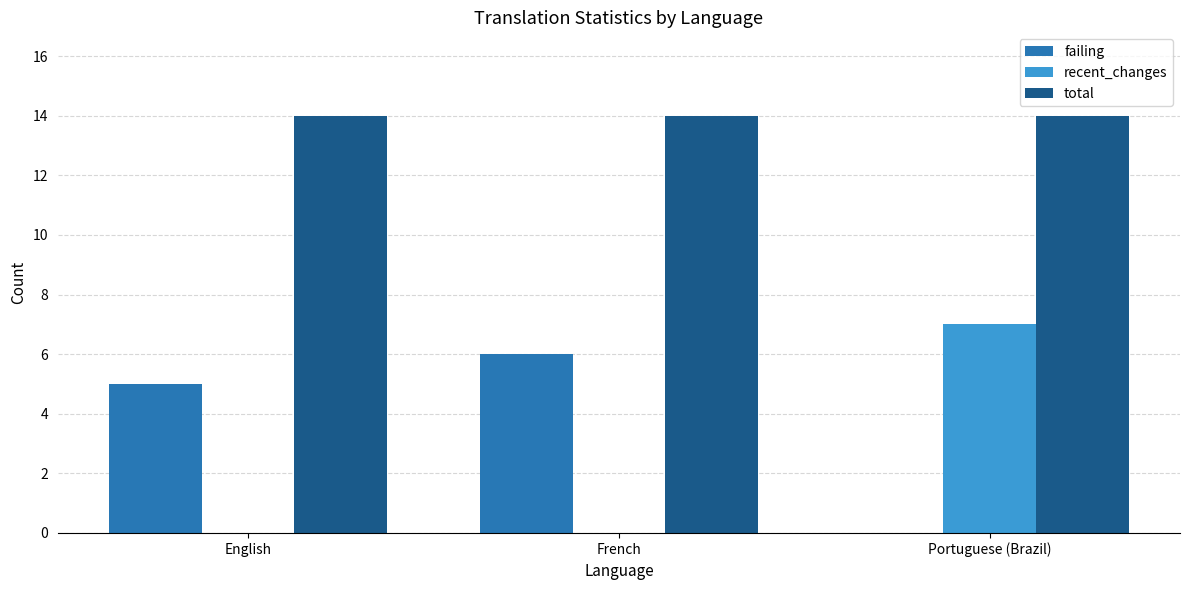

Which category has the highest value in the failing series?

French